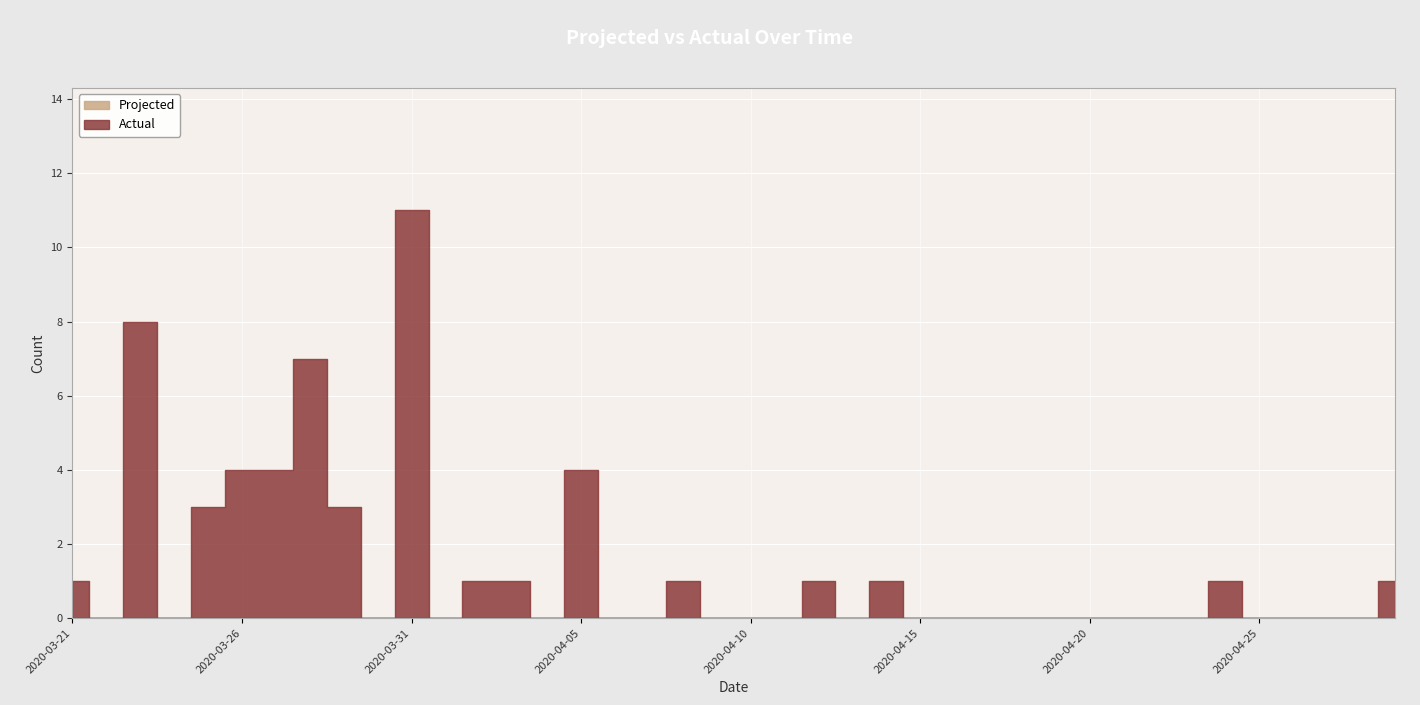

At which label does Projected reach its peak?

2020-03-21